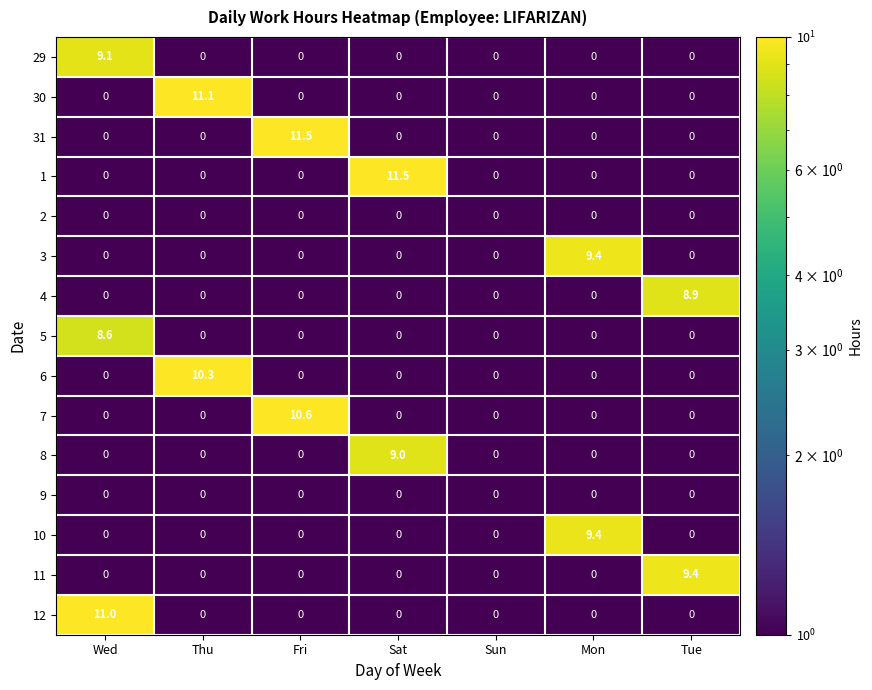

What is the spread (max minus min) of values at Mon?

9.4